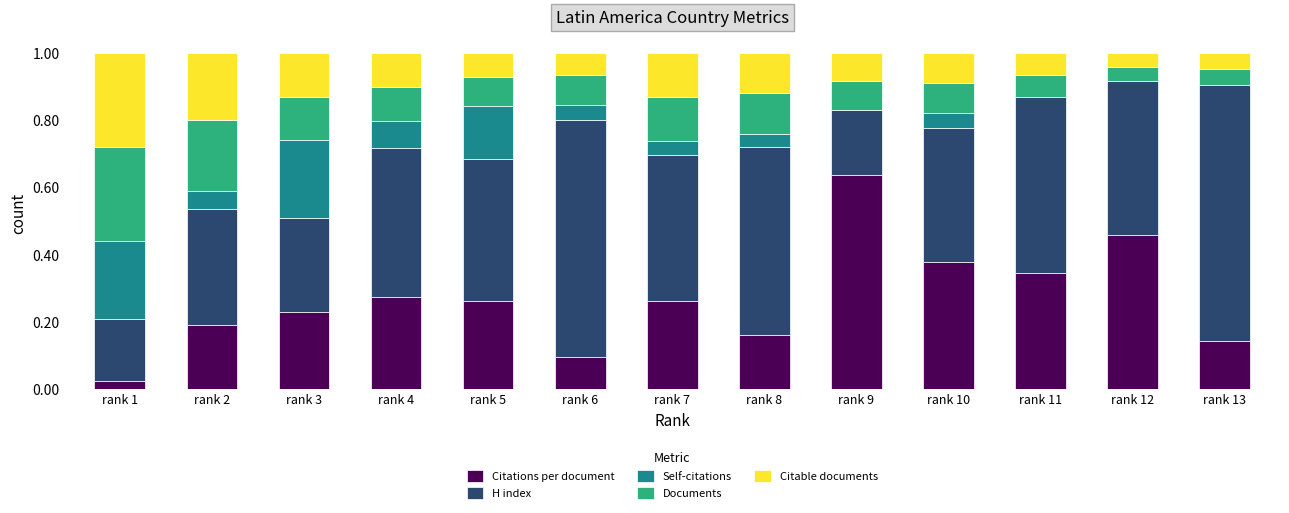

What is the sum of all Citations per document values?

3.4